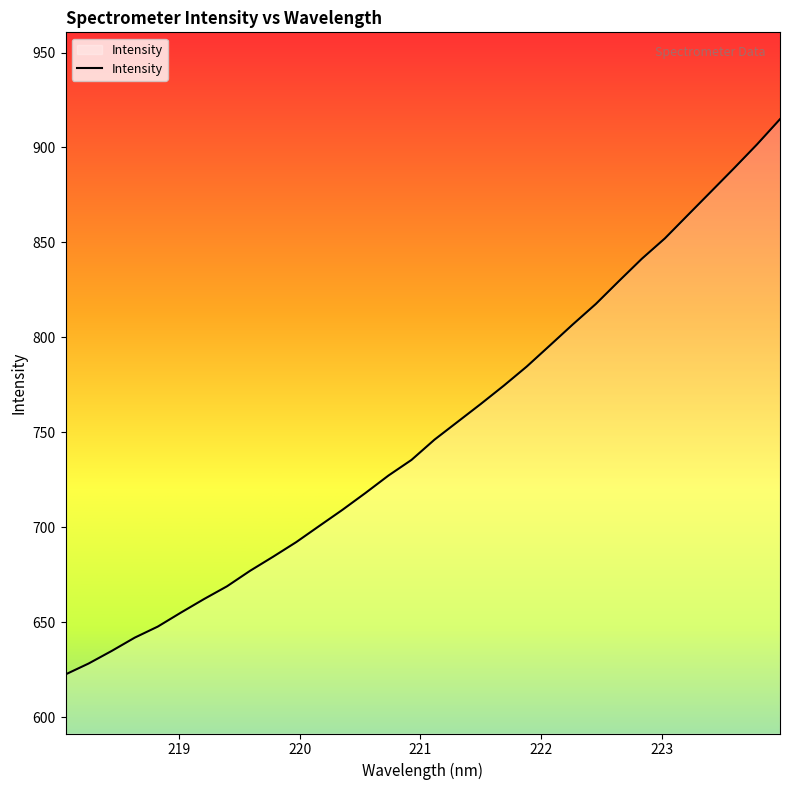

How many lines are shown in the chart?

1